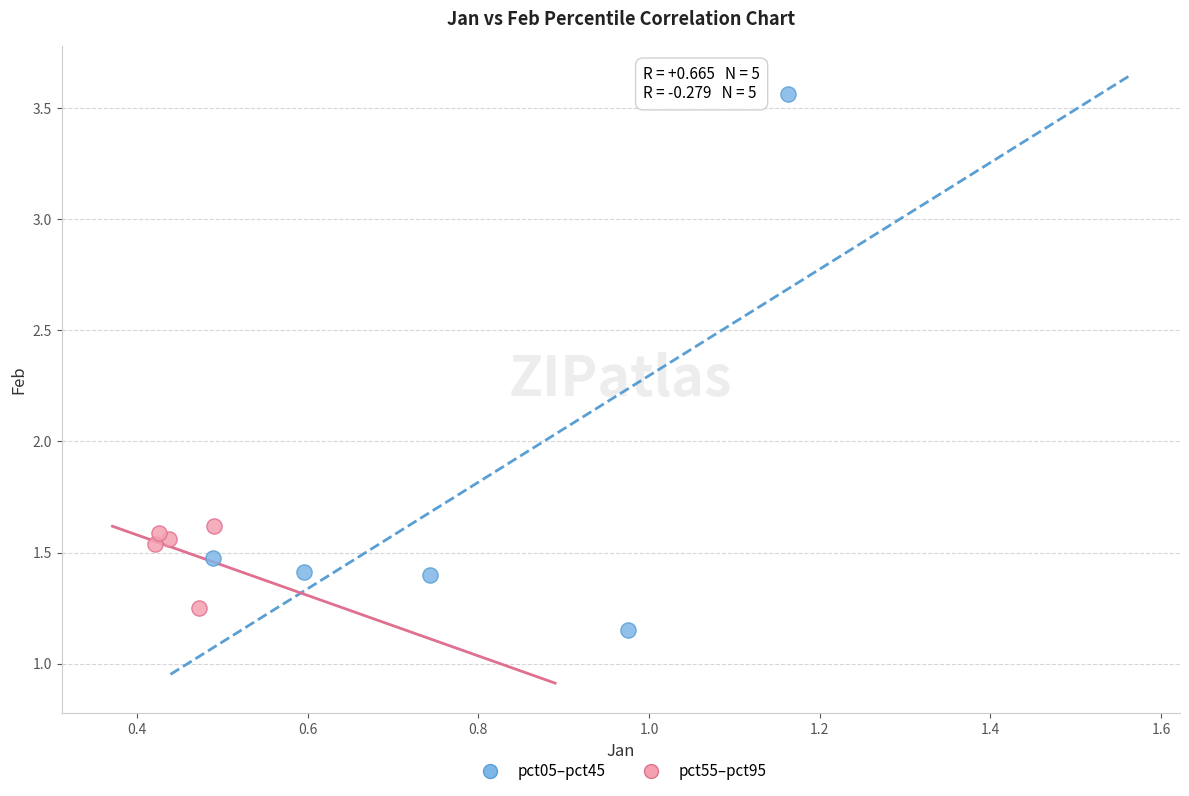

Which series has the widest spread of Y values?

pct05–pct45